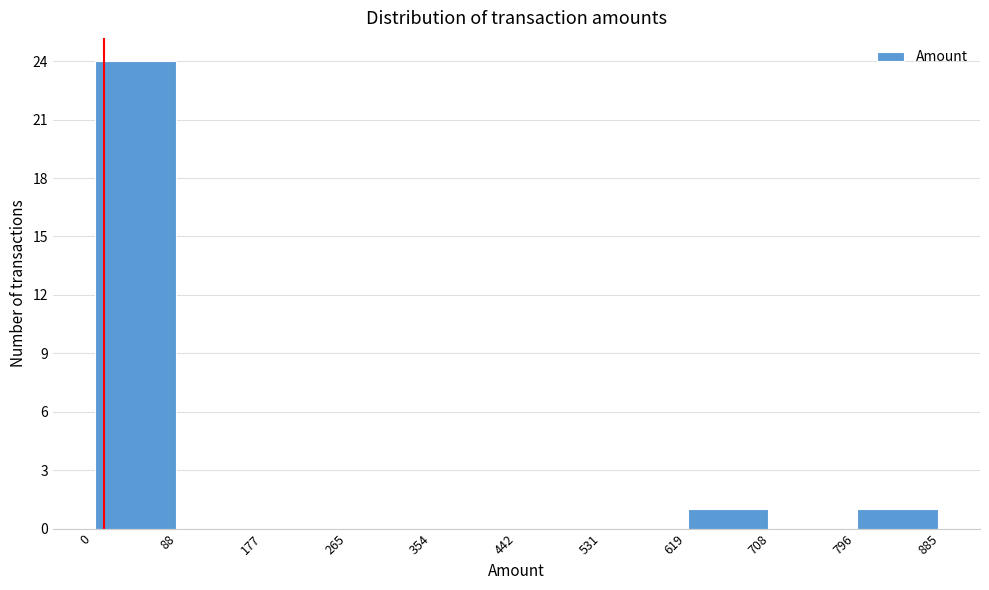

Reading left to right, transcribe this chart: for each bar, give the range it covers on the x-axis and its height. The values are not printed on the chart, so give them approximately, as read against the axis.

0 to 88: 24
88 to 177: 0
177 to 265: 0
265 to 354: 0
354 to 442: 0
442 to 531: 0
531 to 619: 0
619 to 708: 1
708 to 796: 0
796 to 885: 1